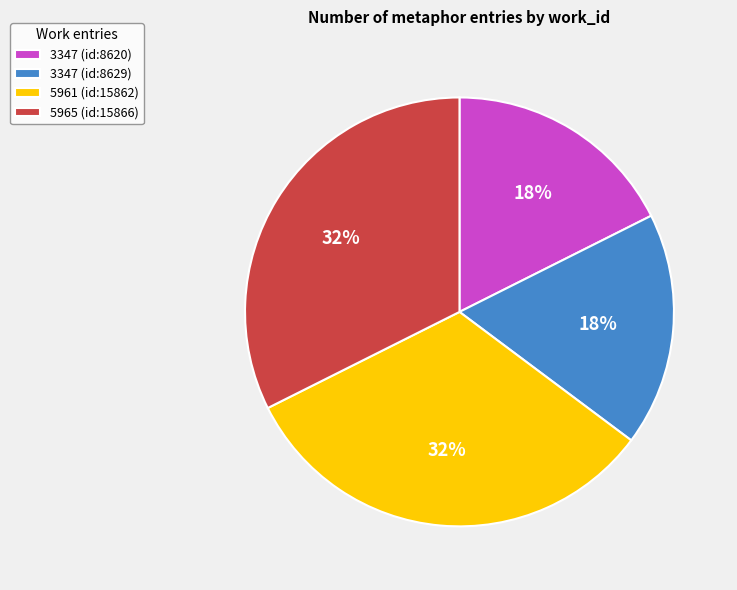

Is the sum of 3347 (id:8629) and 3347 (id:8620) greater than half?

No